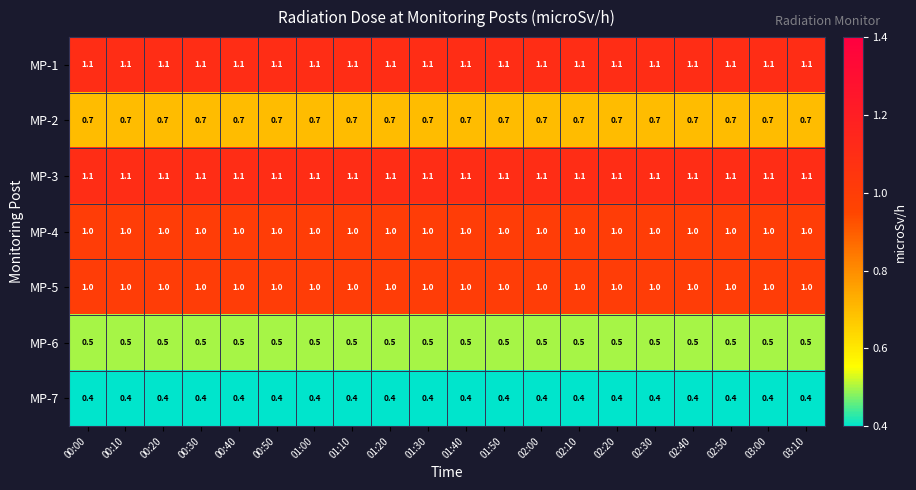

What is the highest value of the MP-5 series?

1.0